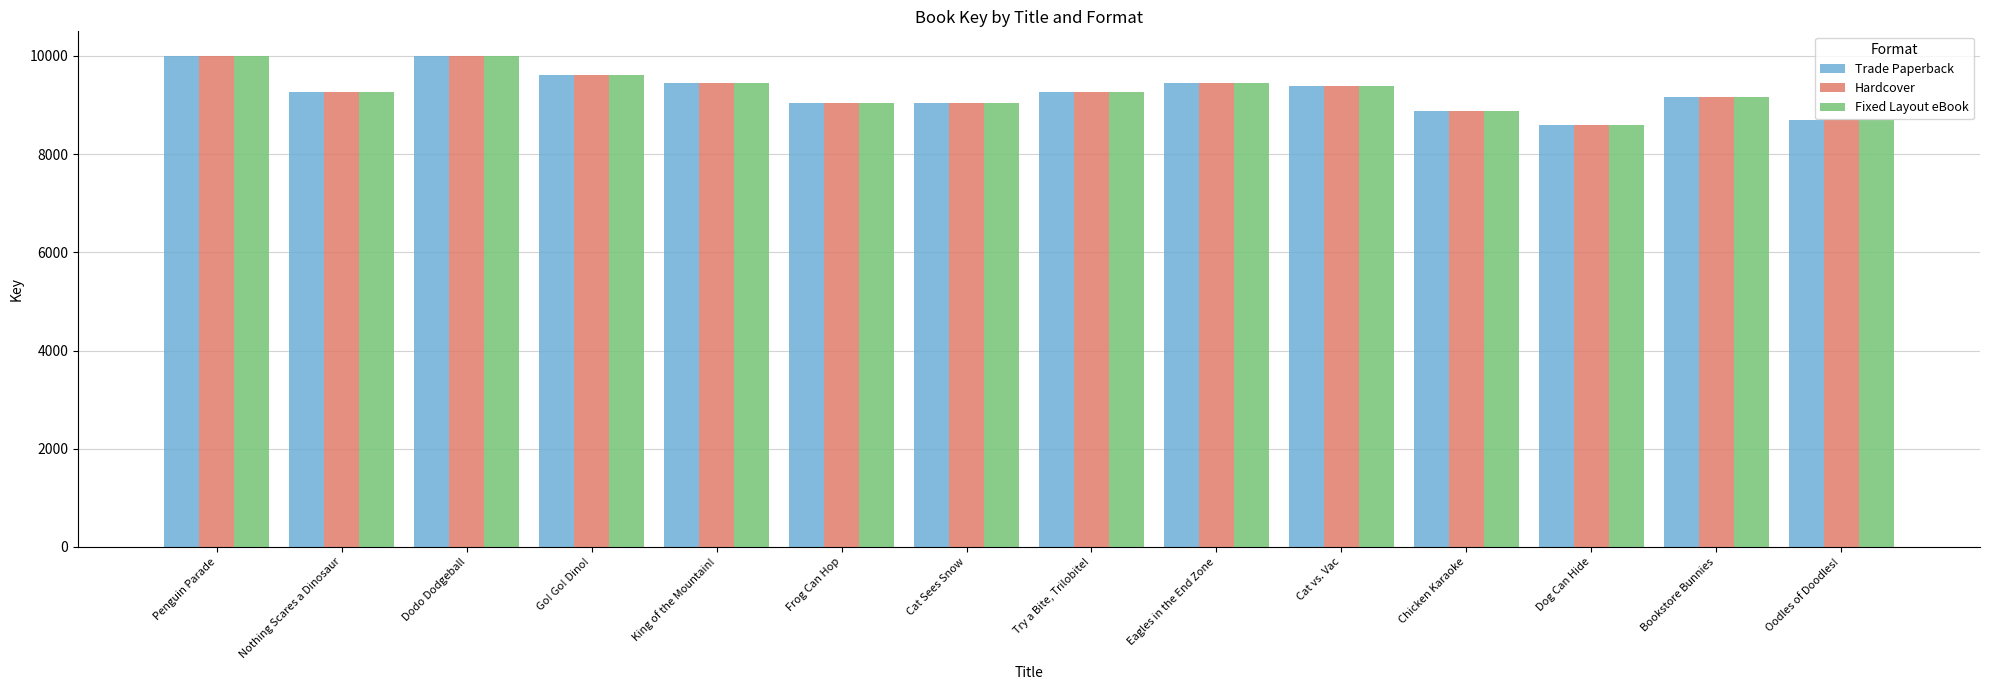

At which label does Fixed Layout eBook first exceed 9264?

Penguin Parade